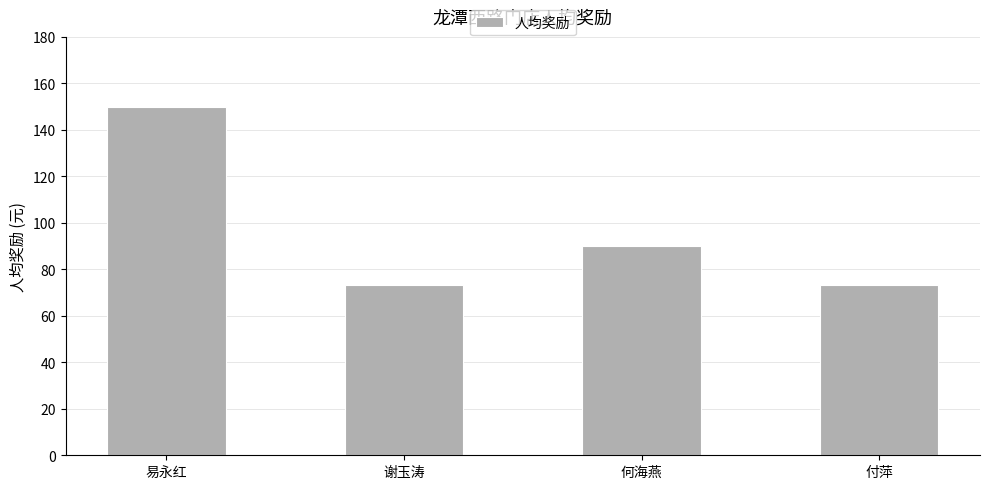

Reading left to right, transcribe all the data shown in this chart.

150.0	73.4	90.0	73.4